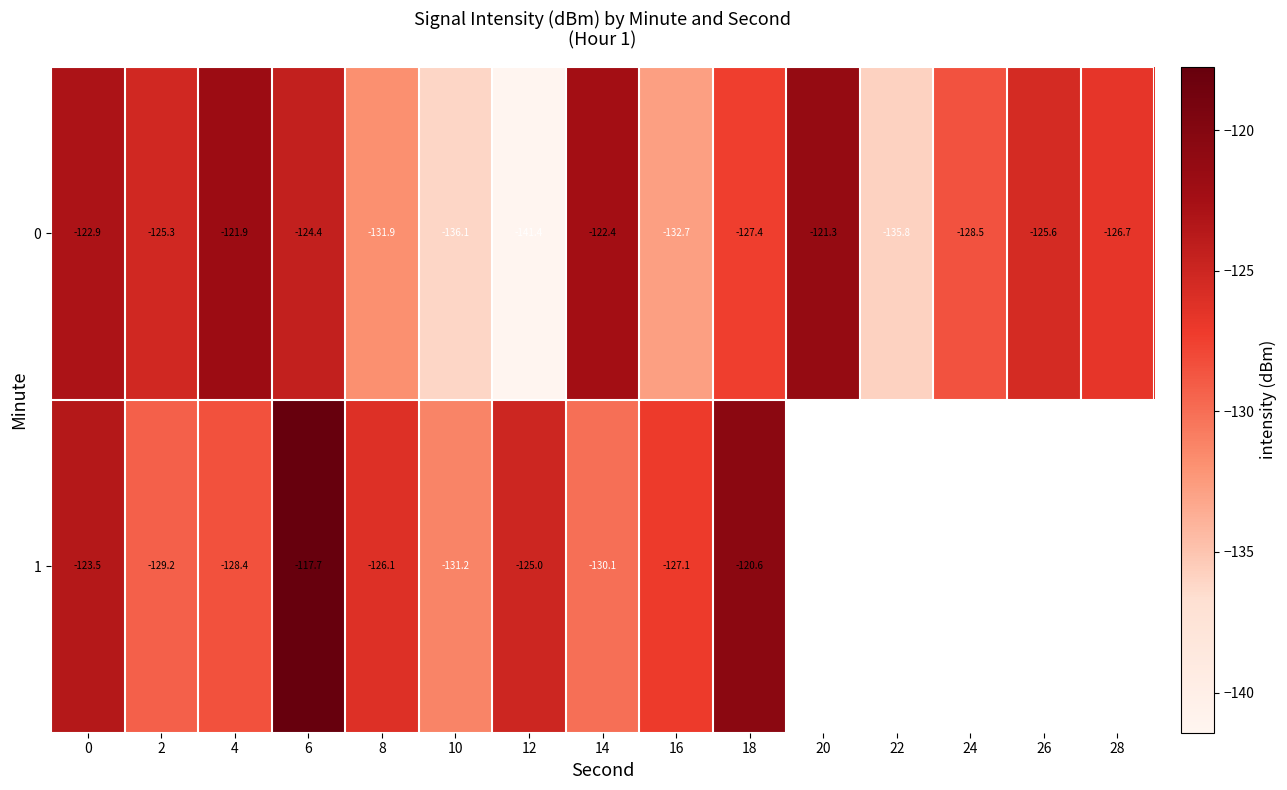

What is the average value of the 0 series?

-128.3